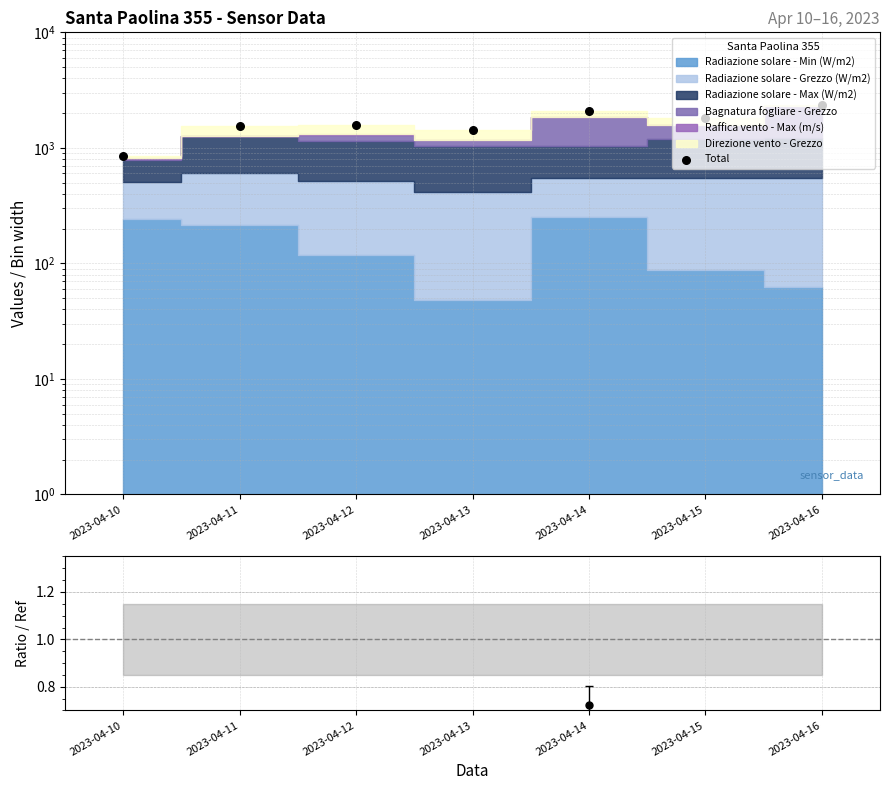

What is the change in value from 2023-04-13 to 2023-04-15?

+377.7